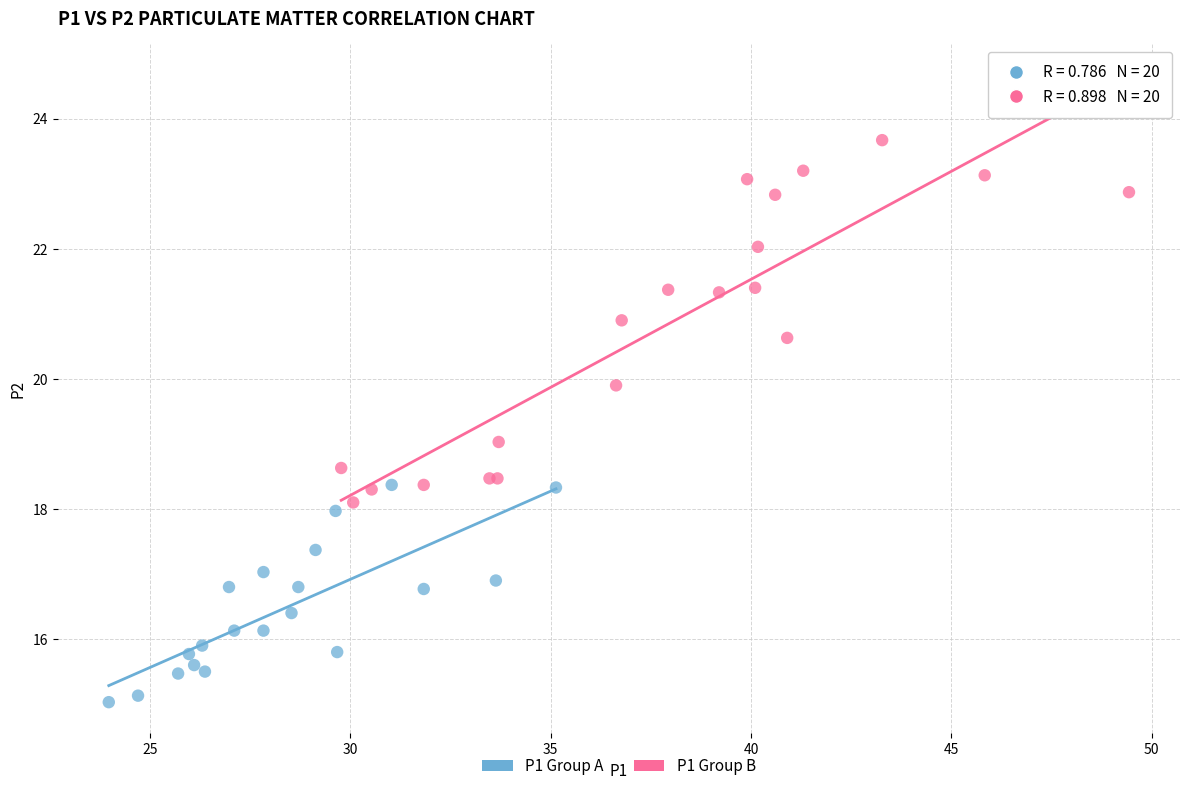

Which series reaches the maximum Y coordinate?

P1 Group B